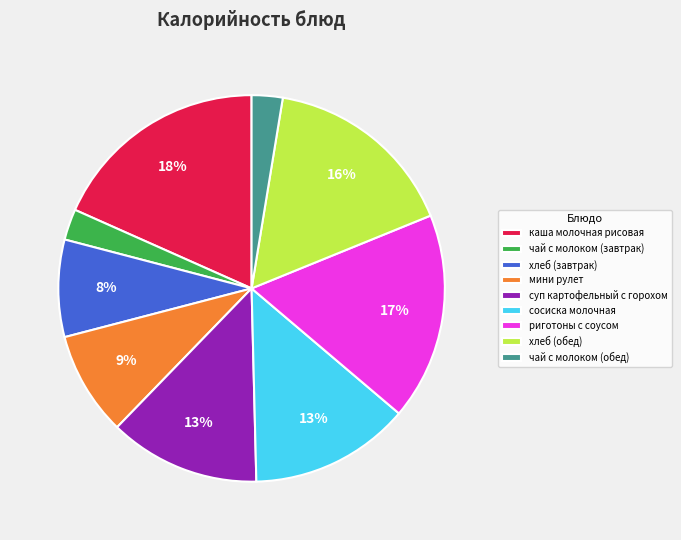

Does any single category account for the majority?

No